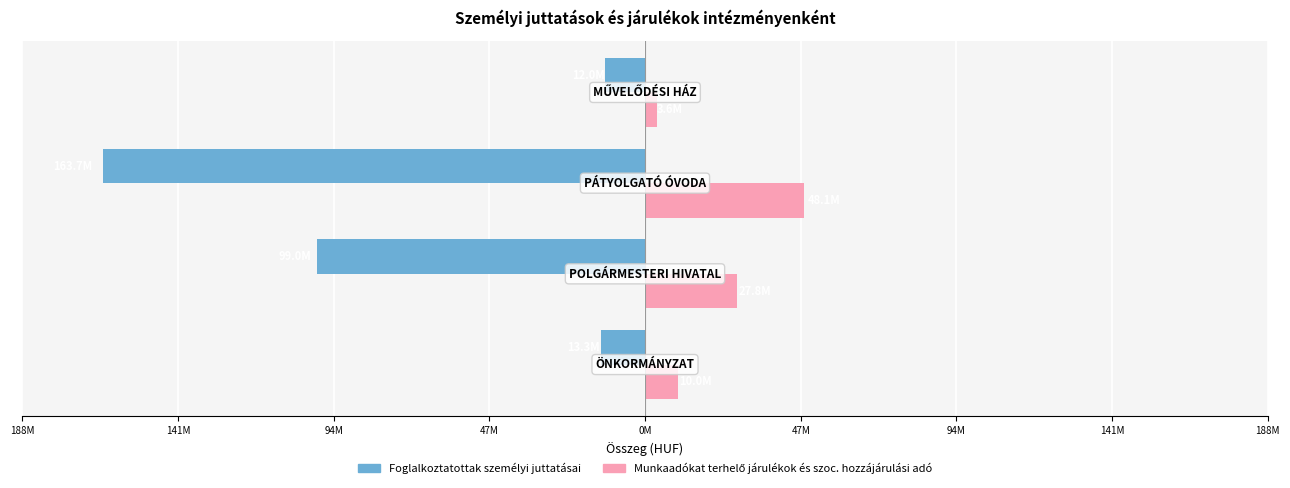

How many distinct data groups are displayed?

2